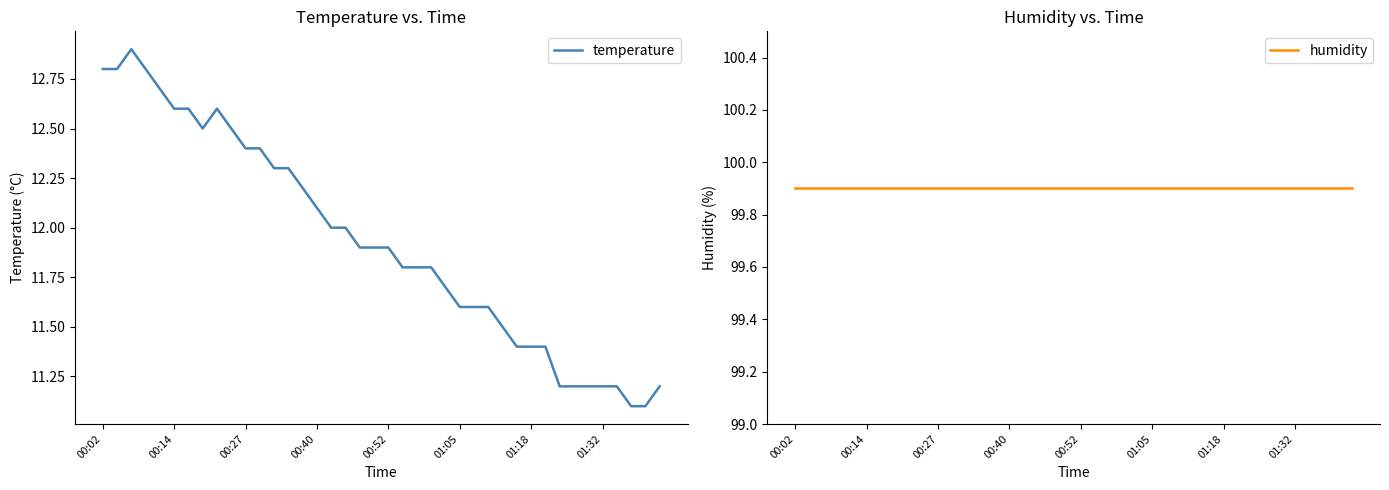

At how many categories does at least one series exceed 64?

40